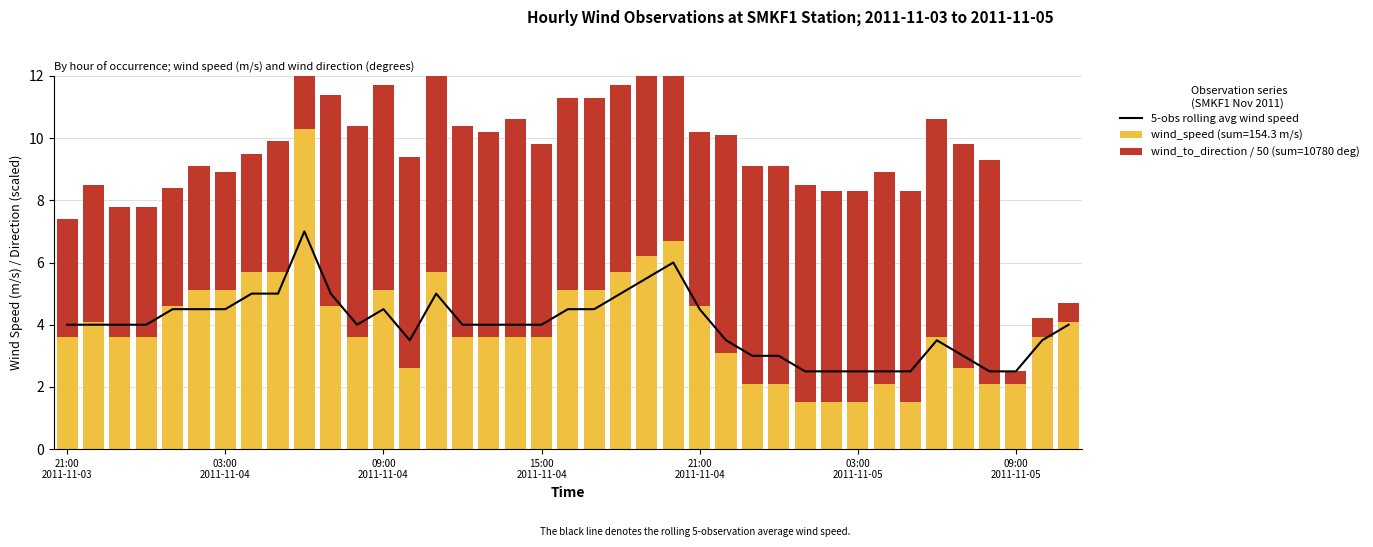

What is the minimum value for 5-obs rolling avg wind speed?

2.5